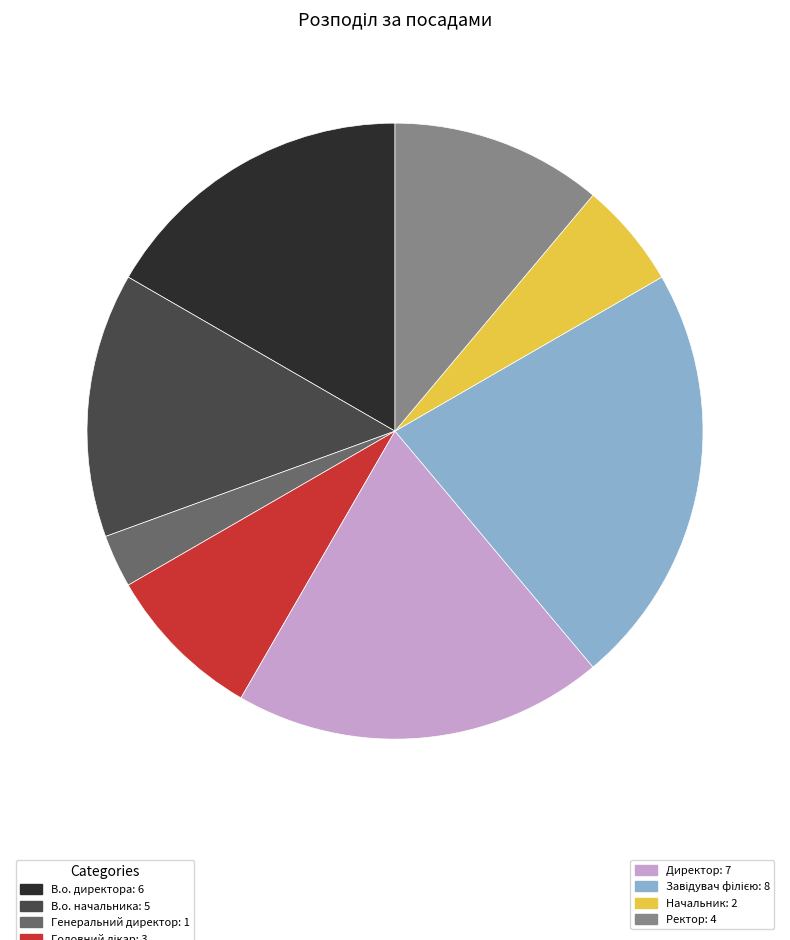

Does any single category account for the majority?

No